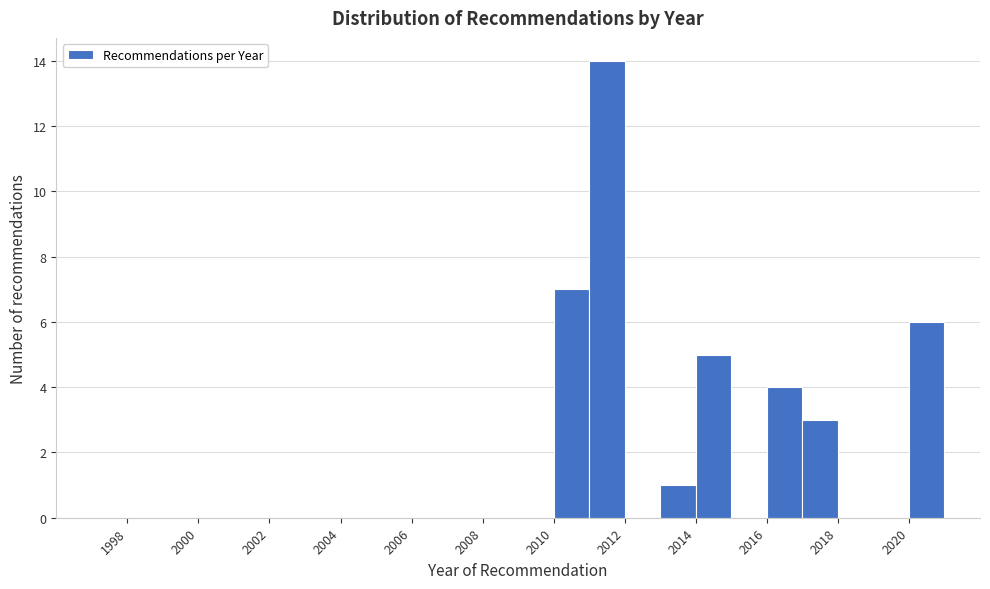

Over which range of the x-axis is the bar tallest?

2011 to 2012